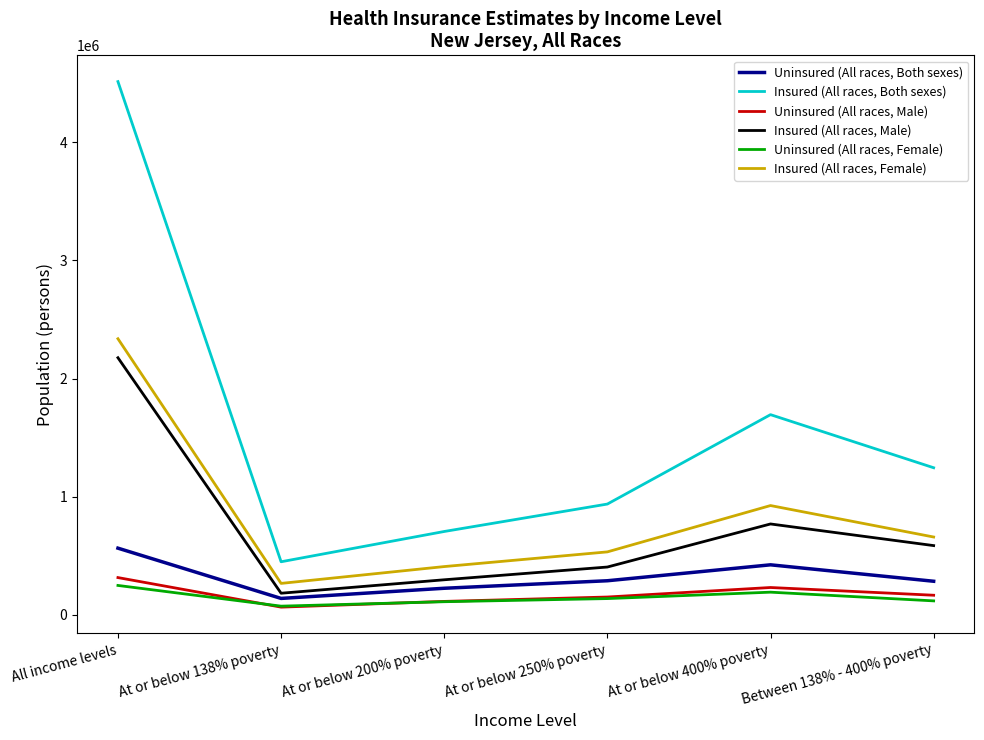

What is the maximum value for Insured (All races, Male)?

2176445